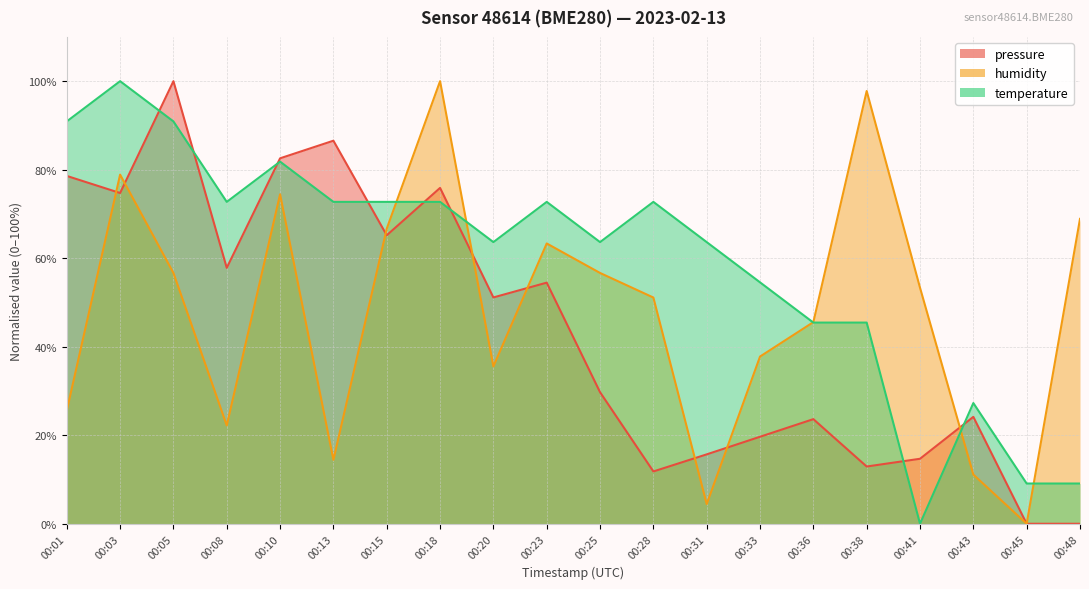

Which series ends up on top after the final intersection of pressure and humidity?

pressure